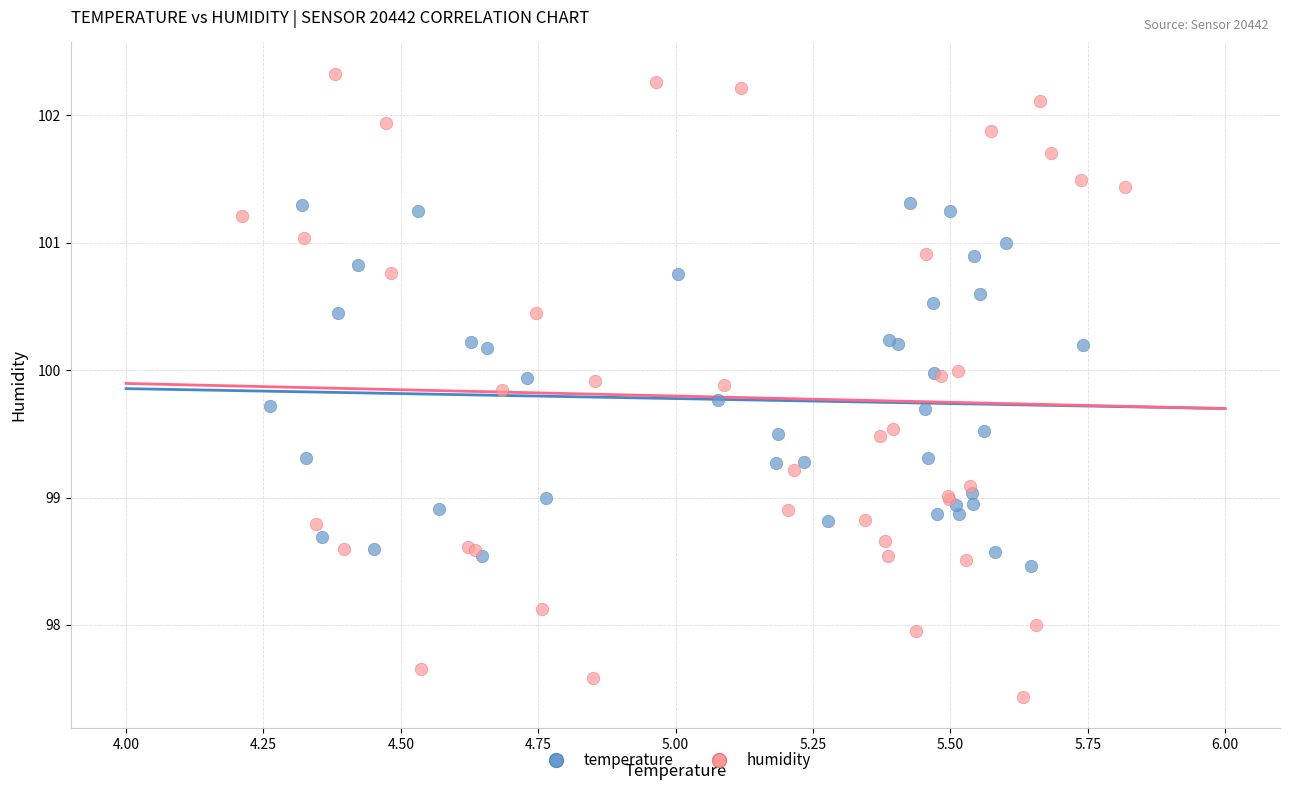

Which series has the largest Y range (max minus min)?

humidity